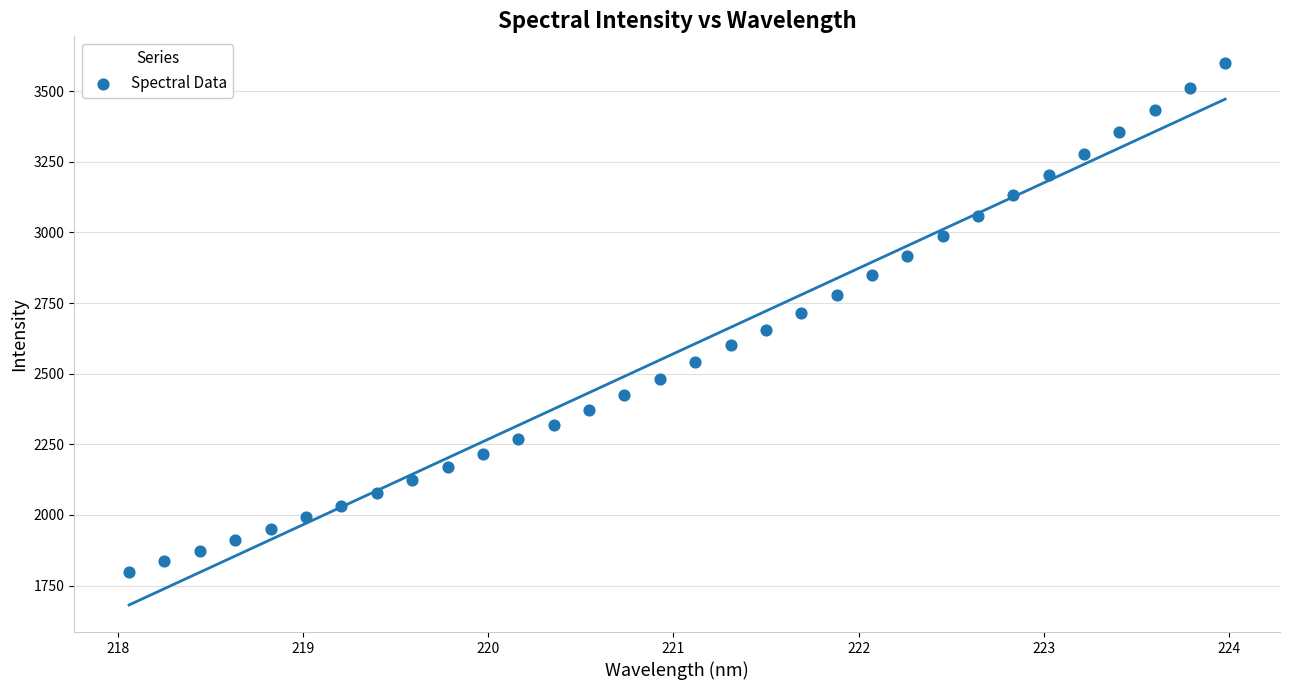

What is the range of X values (max minus min)?

5.9